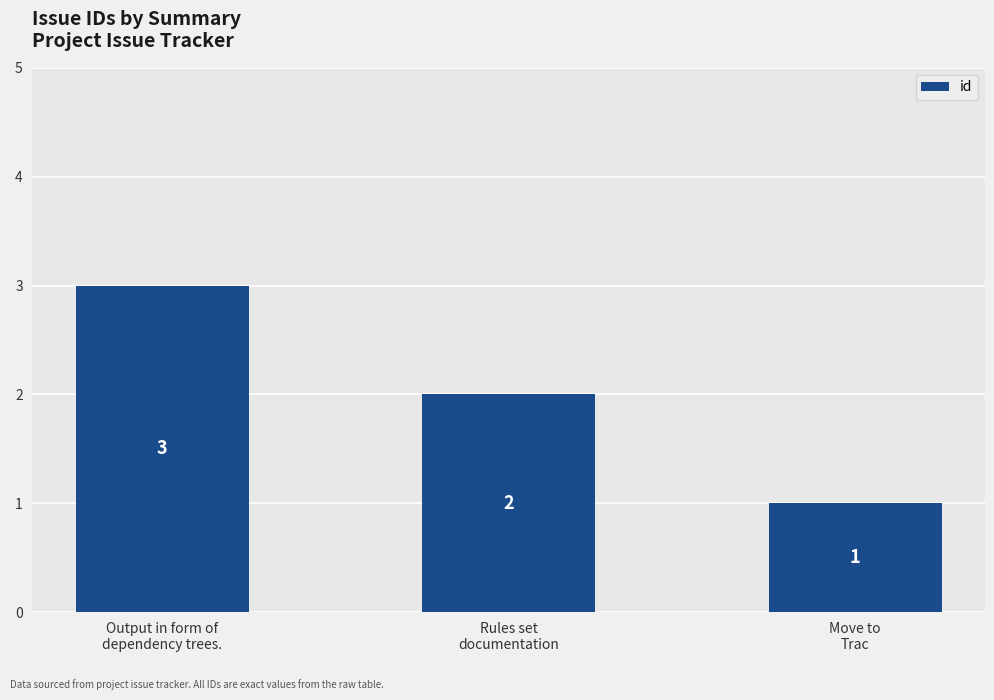

Reading left to right, list all the values displayed in this chart.

Output in form of
dependency trees.=3	Rules set
documentation=2	Move to
Trac=1